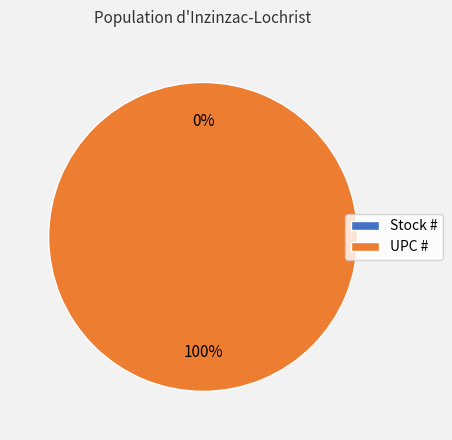

To the nearest percent, what percentage of the pie is UPC #?

100%